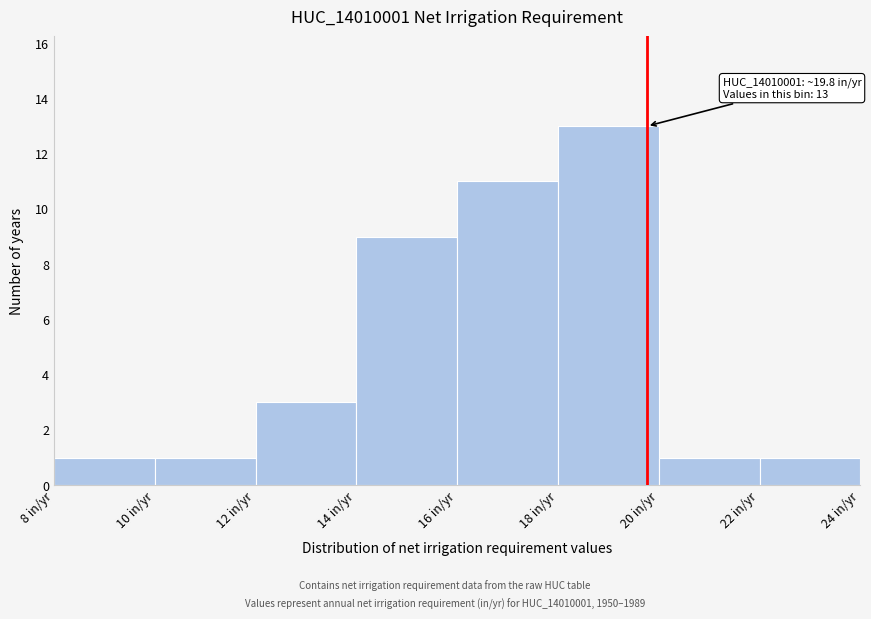

Over which range of the x-axis is the bar tallest?

18 to 20